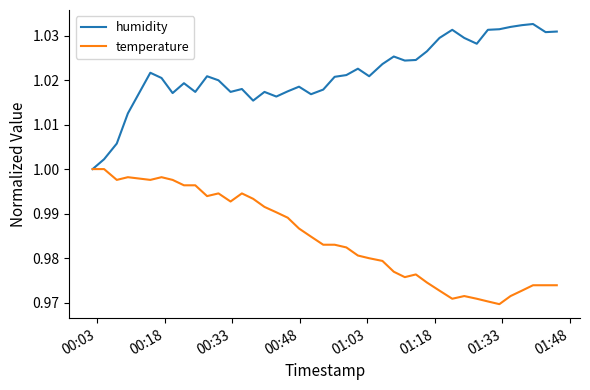

Rank the series by their average value, from lowest to highest.

temperature, humidity